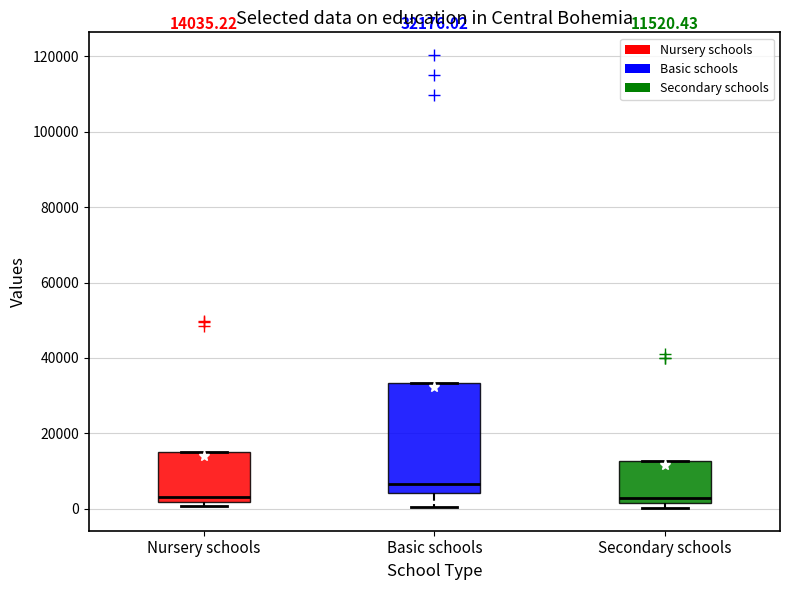

Comparing the boxes themselves (not the whiskers), which one is the tallest?

Basic schools